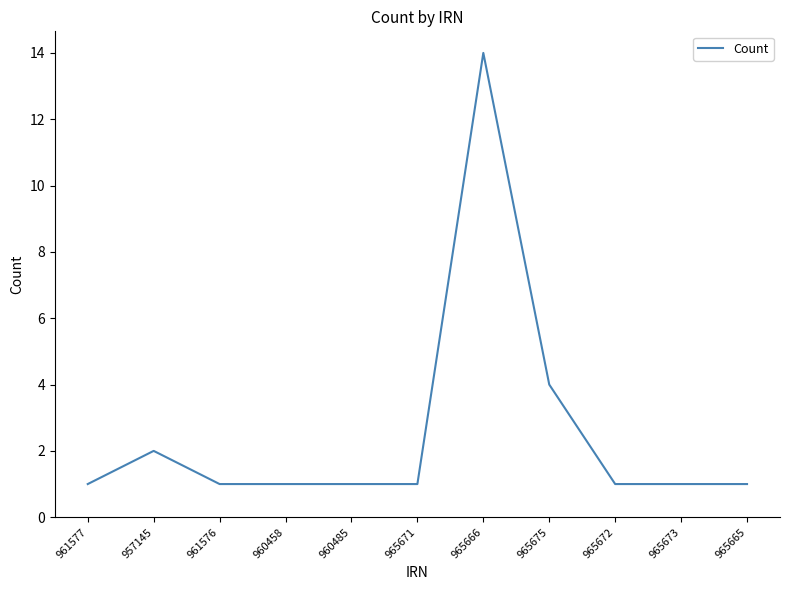

Which label corresponds to the largest value in the chart?

965666